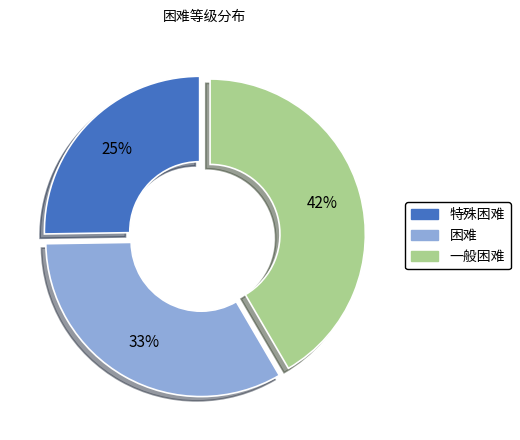

What is the smallest slice in the pie chart?

特殊困难